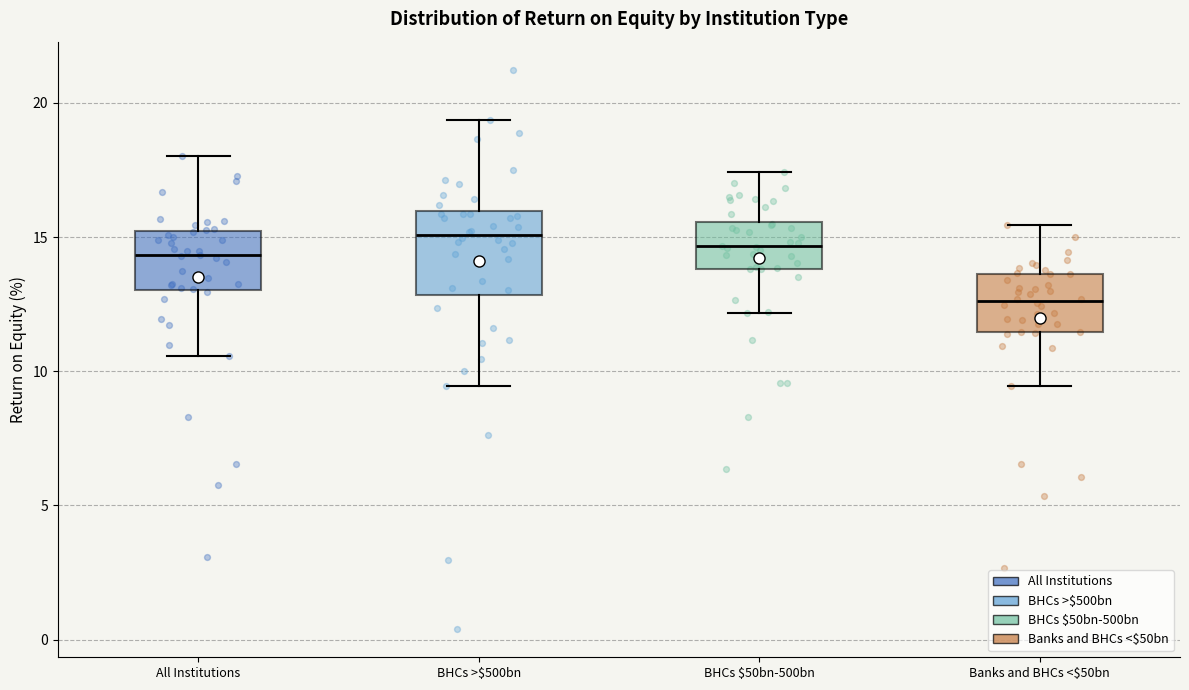

Which box is the tallest, from its lower edge to its upper edge?

BHCs >$500bn